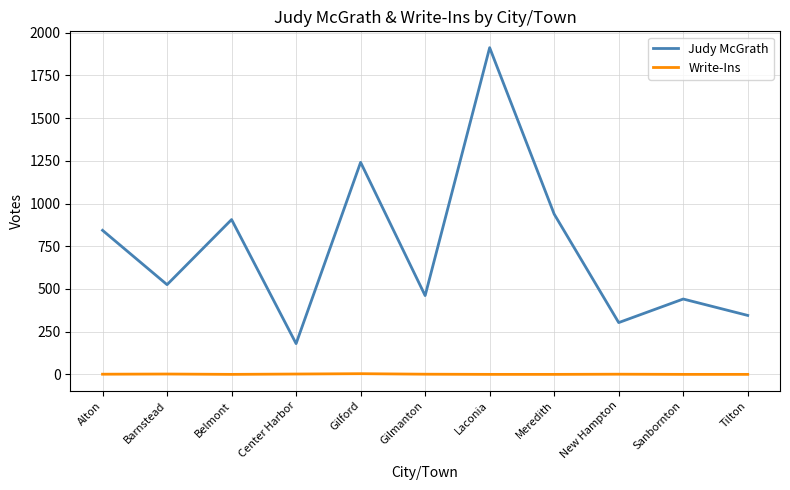

Is the value of Judy McGrath at Meredith greater than the value of Write-Ins at Alton?

Yes